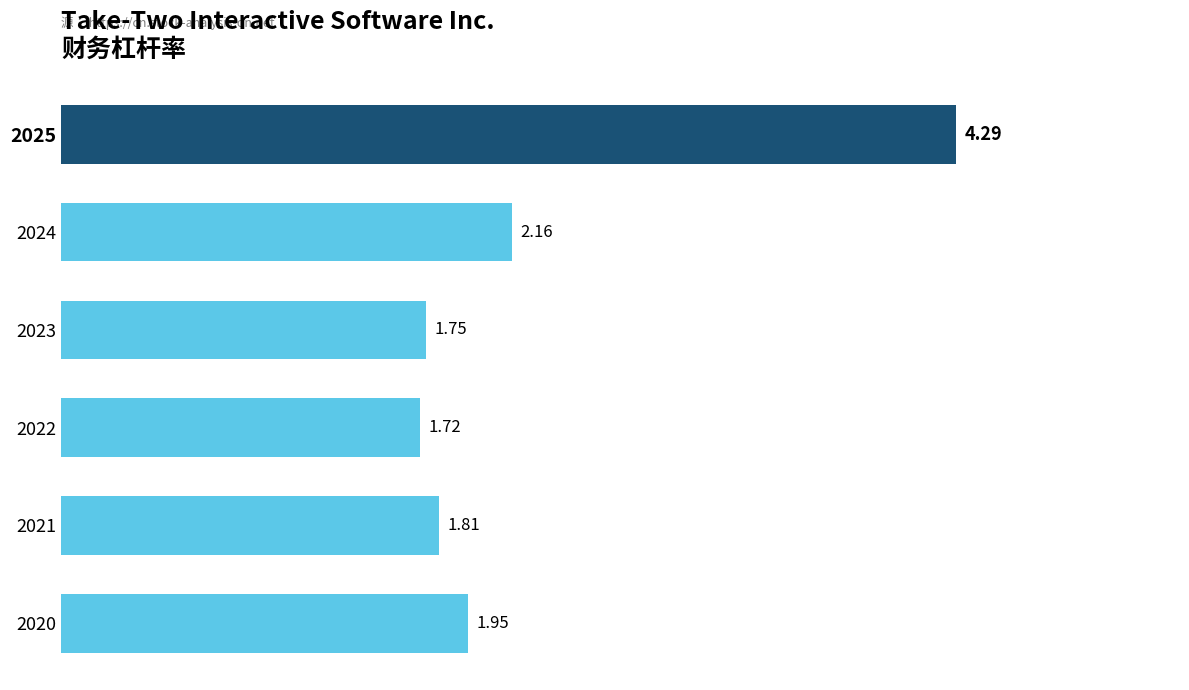

How many bars are there in total?

6